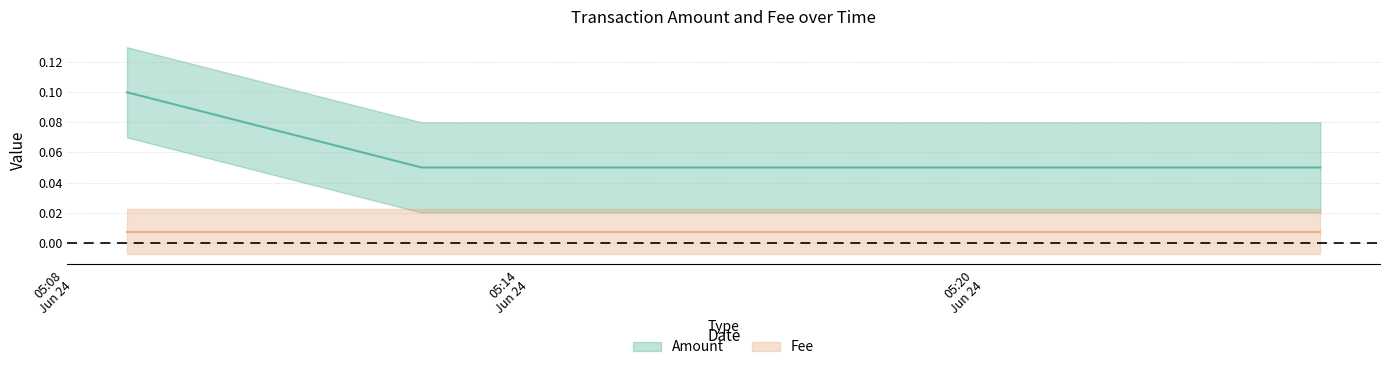

The value at 2019-06-24 05:12:35 is 0.1. True or false?

True